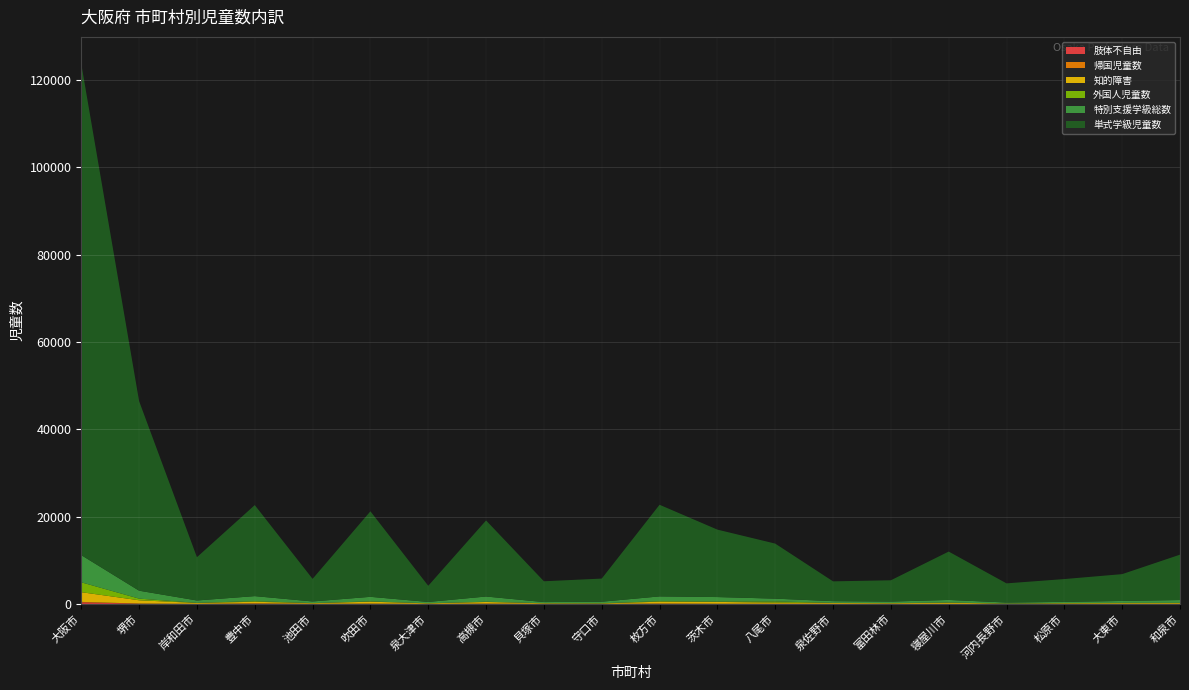

Reading left to right, transcribe all the data shown in this chart.

単式学級児童数: 大阪市=112514	堺市=43416	岸和田市=9910	豊中市=20848	池田市=5175	吹田市=19584	泉大津市=3700	高槻市=17423	貝塚市=4765	守口市=5295	枚方市=20987	茨木市=15445	八尾市=12607	泉佐野市=4536	富田林市=4878	寝屋川市=11075	河内長野市=4386	松原市=5225	大東市=6141	和泉市=10389
特別支援学級総数: 大阪市=6225	堺市=1818	岸和田市=544	豊中市=1149	池田市=378	吹田市=1044	泉大津市=305	高槻市=1195	貝塚市=267	守口市=359	枚方市=1092	茨木市=1025	八尾市=643	泉佐野市=389	富田林市=354	寝屋川市=598	河内長野市=233	松原市=284	大東市=440	和泉市=653
外国人児童数: 大阪市=2261	堺市=377	岸和田市=29	豊中市=144	池田市=18	吹田市=73	泉大津市=17	高槻市=56	貝塚市=5	守口市=37	枚方市=118	茨木市=87	八尾市=267	泉佐野市=26	富田林市=18	寝屋川市=44	河内長野市=12	松原市=32	大東市=60	和泉市=42
知的障害: 大阪市=2223	堺市=749	岸和田市=204	豊中市=359	池田市=144	吹田市=440	泉大津市=129	高槻市=374	貝塚市=142	守口市=108	枚方市=435	茨木市=421	八尾市=271	泉佐野市=199	富田林市=146	寝屋川市=263	河内長野市=71	松原市=142	大東市=174	和泉市=184
帰国児童数: 大阪市=103	堺市=20	岸和田市=2	豊中市=83	池田市=19	吹田市=35	泉大津市=0	高槻市=32	貝塚市=3	守口市=1	枚方市=11	茨木市=11	八尾市=2	泉佐野市=9	富田林市=0	寝屋川市=3	河内長野市=4	松原市=6	大東市=4	和泉市=4
肢体不自由: 大阪市=366	堺市=68	岸和田市=14	豊中市=54	池田市=9	吹田市=37	泉大津市=5	高槻市=42	貝塚市=9	守口市=5	枚方市=69	茨木市=32	八尾市=29	泉佐野市=14	富田林市=22	寝屋川市=10	河内長野市=5	松原市=8	大東市=8	和泉市=12